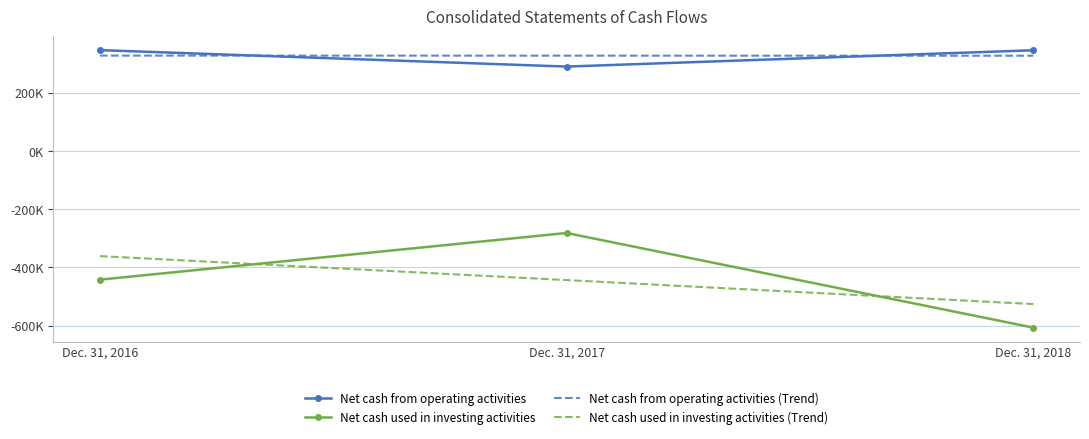

Is the value of Net cash from operating activities at Dec. 31, 2016 greater than the value of Net cash used in investing activities at Dec. 31, 2017?

Yes